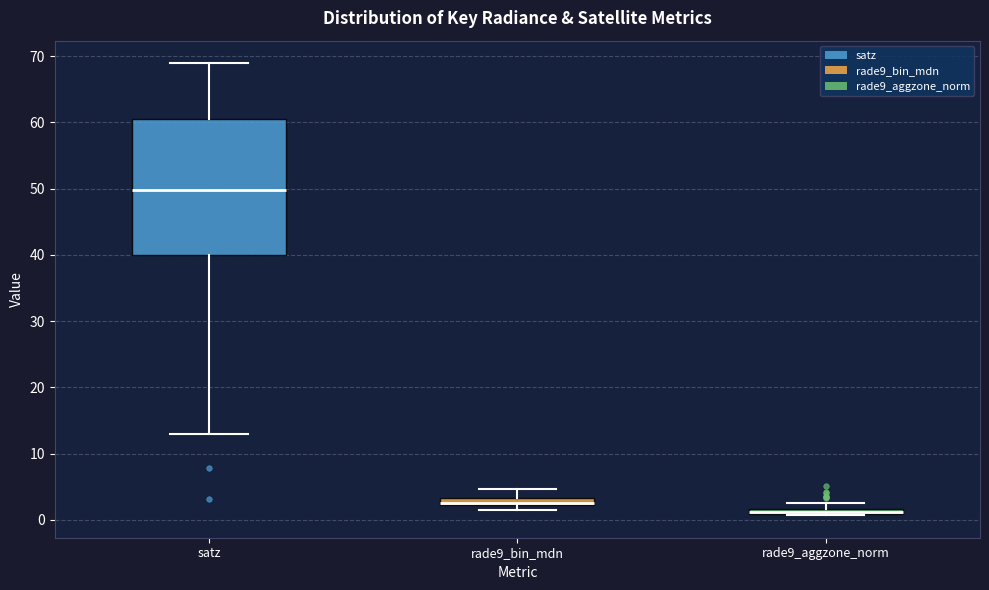

Comparing the boxes themselves (not the whiskers), which one is the tallest?

satz